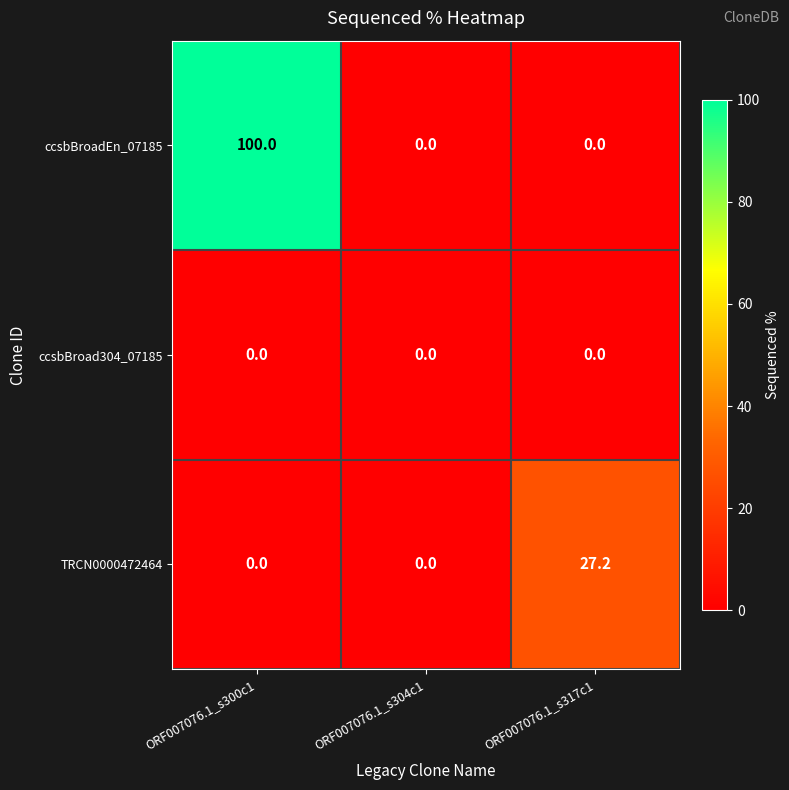

Which series has the largest total across all categories?

ccsbBroadEn_07185